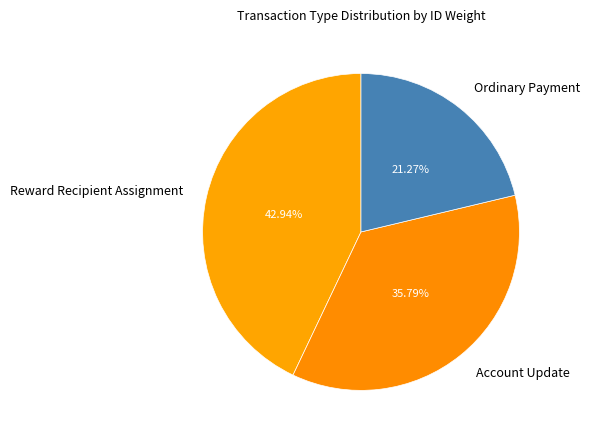

To the nearest percent, what is the average slice percentage?

33%